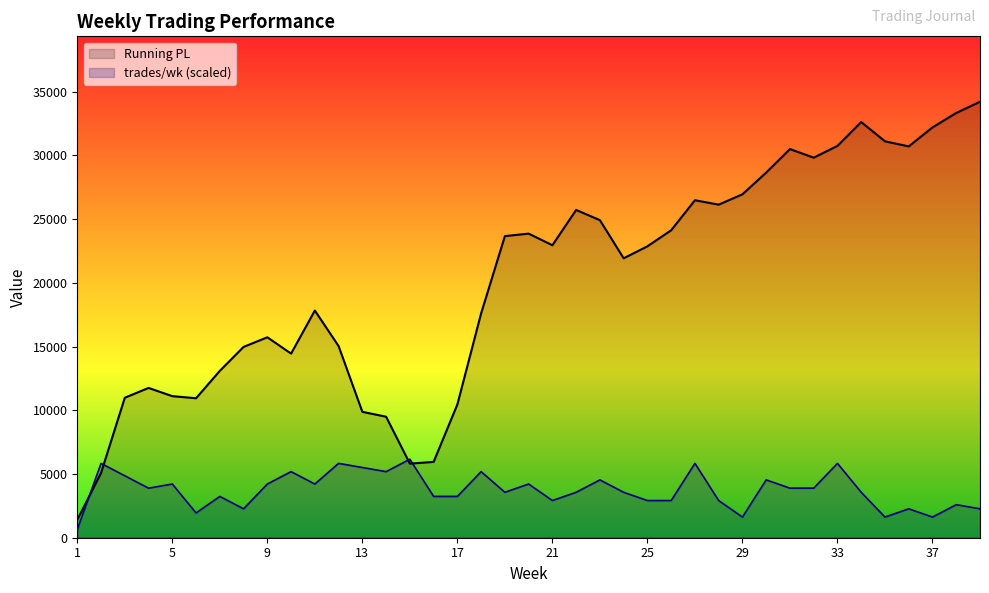

The Running PL series shows 43449.9 at 33. True or false?

False